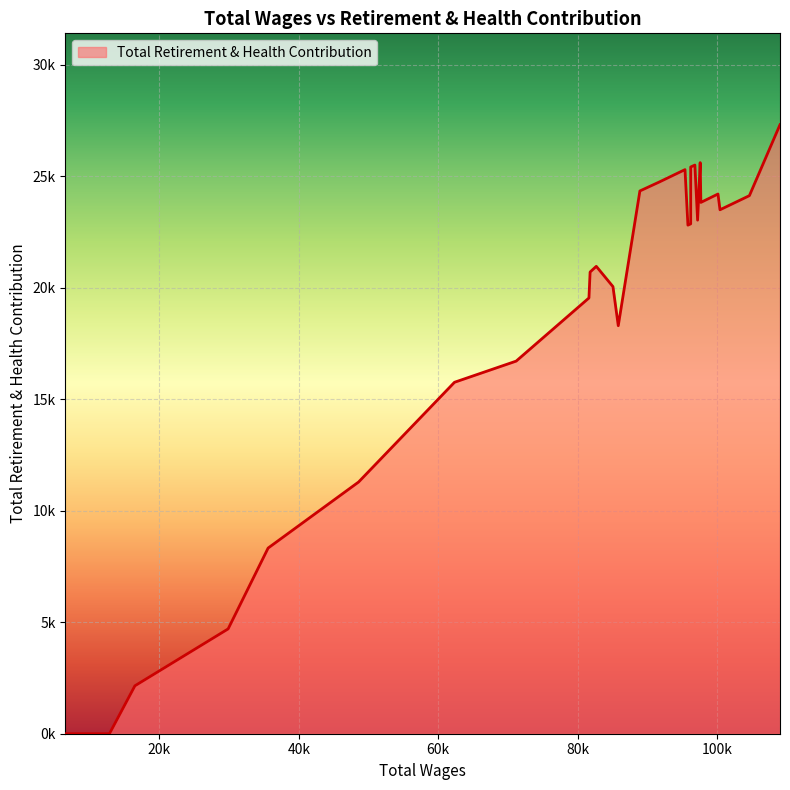

True or false: the data shows 34918 at 11.

False